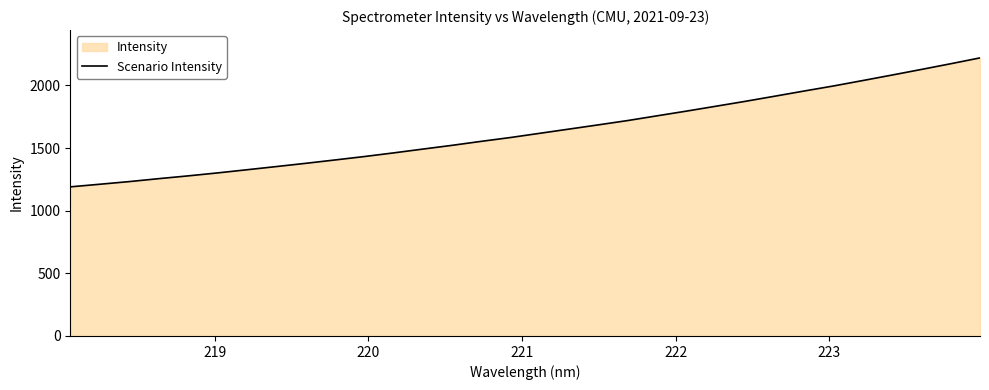

What is the minimum value shown in the chart?

1190.4